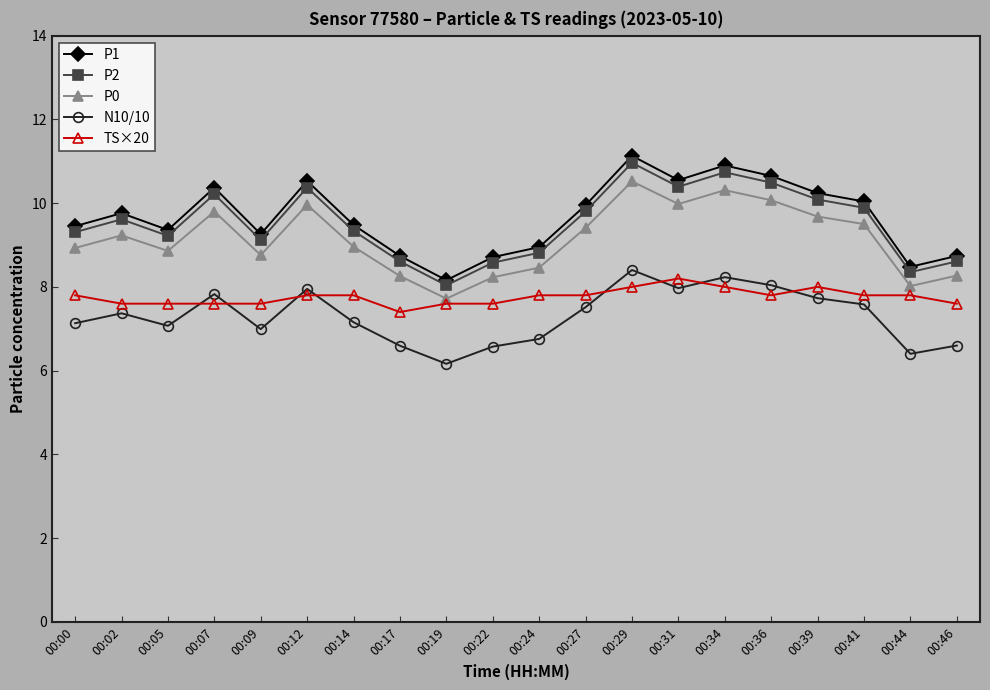

At which label does P2 reach its peak?

00:29